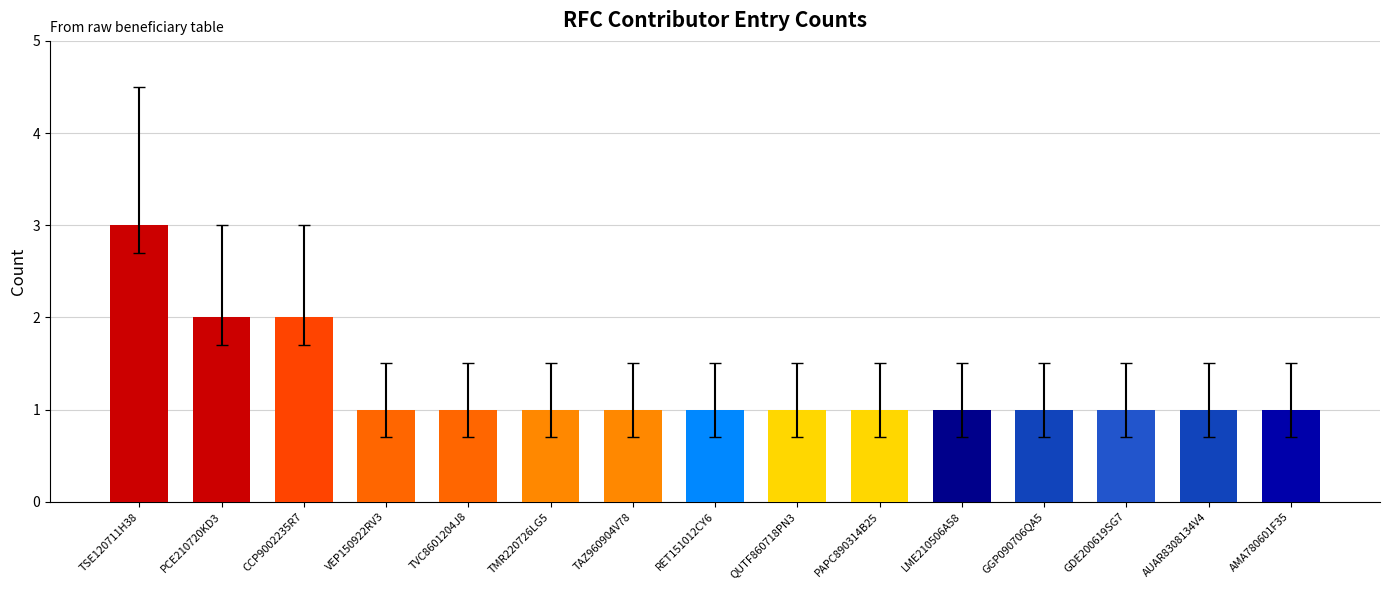

What is the sum of the values at TAZ960904V78 and TMR220726LG5?

2